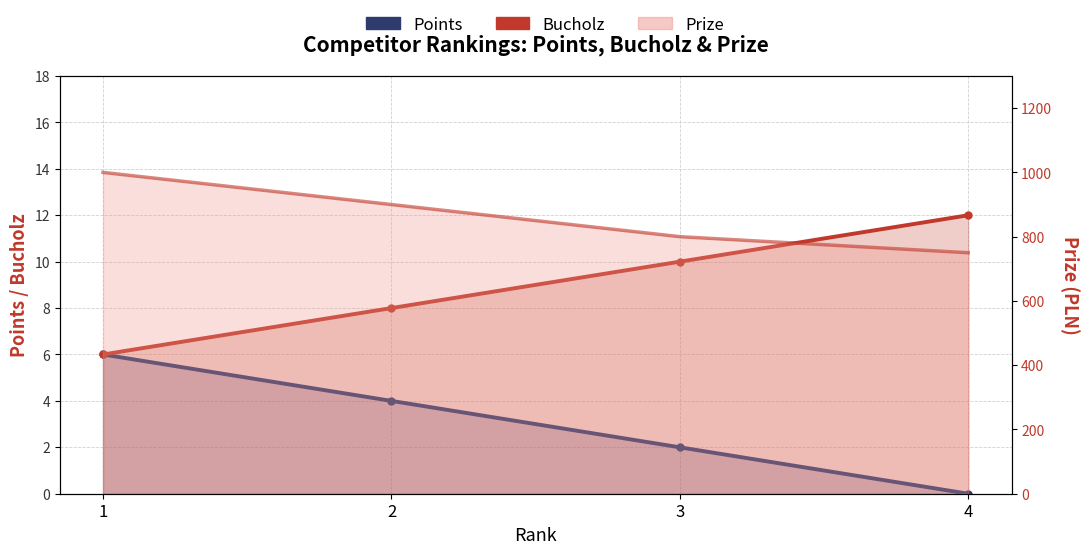

Which category has the highest value across all series?

4